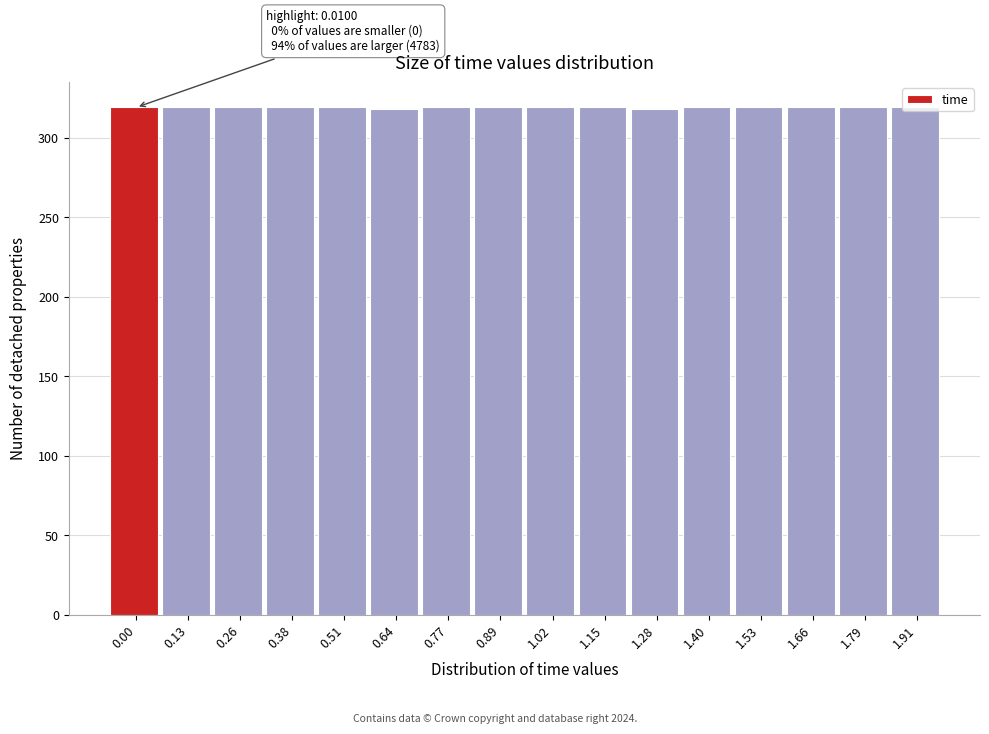

What is the sum of the values at 1.91 and 0.51?

638